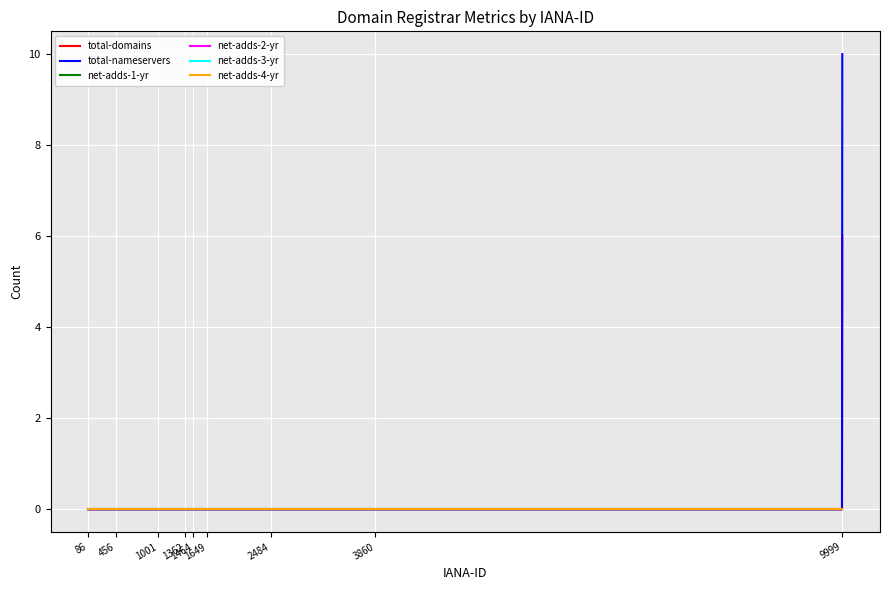

True or false: total-domains and net-adds-2-yr cross at least once.

False